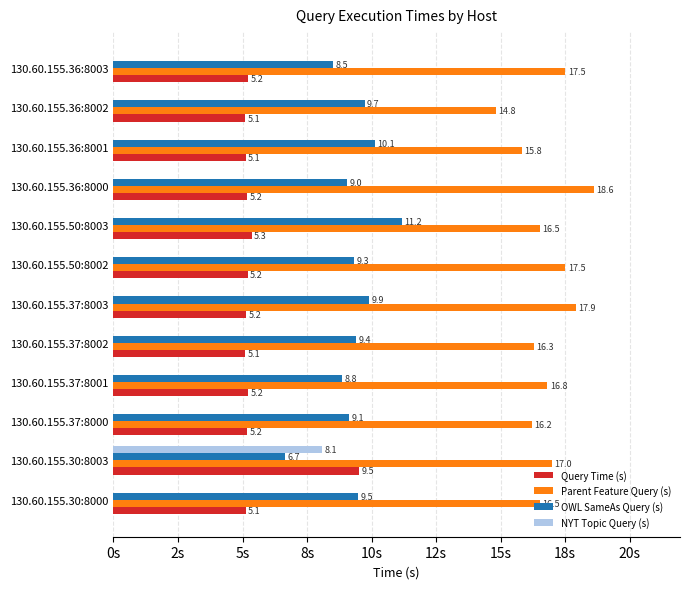

Reading left to right, what are all the values shown in this chart?

Query Time (s): 5.1	9.5	5.2	5.2	5.1	5.2	5.2	5.3	5.2	5.1	5.1	5.2
Parent Feature Query (s): 16.5	17.0	16.2	16.8	16.3	17.9	17.5	16.5	18.6	15.8	14.8	17.5
OWL SameAs Query (s): 9.5	6.7	9.1	8.8	9.4	9.9	9.3	11.2	9.0	10.1	9.7	8.5
NYT Topic Query (s): 0.0	8.1	0.0	0.0	0.0	0.0	0.0	0.0	0.0	0.0	0.0	0.0